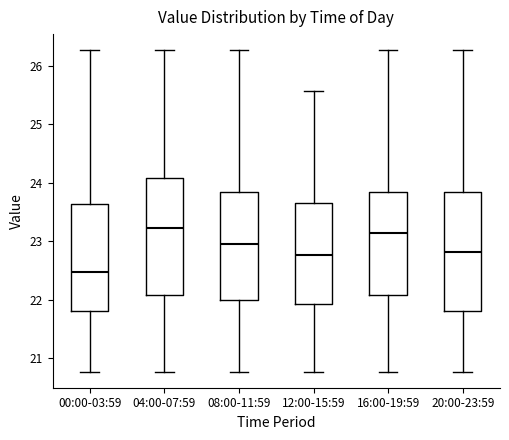

Reading left to right, read every box against the y-axis: the position of its median line, the range the box covers, and the ends of its whiskers. The values are not printed on the chart, so give them approximately, as read against the axis.

00:00-03:59: median 22.5, box 21.8 to 23.6, whiskers 20.8 to 26.3
04:00-07:59: median 23.2, box 22.1 to 24.1, whiskers 20.8 to 26.3
08:00-11:59: median 23.0, box 22.0 to 23.9, whiskers 20.8 to 26.3
12:00-15:59: median 22.8, box 21.9 to 23.7, whiskers 20.8 to 25.6
16:00-19:59: median 23.2, box 22.1 to 23.9, whiskers 20.8 to 26.3
20:00-23:59: median 22.8, box 21.8 to 23.9, whiskers 20.8 to 26.3